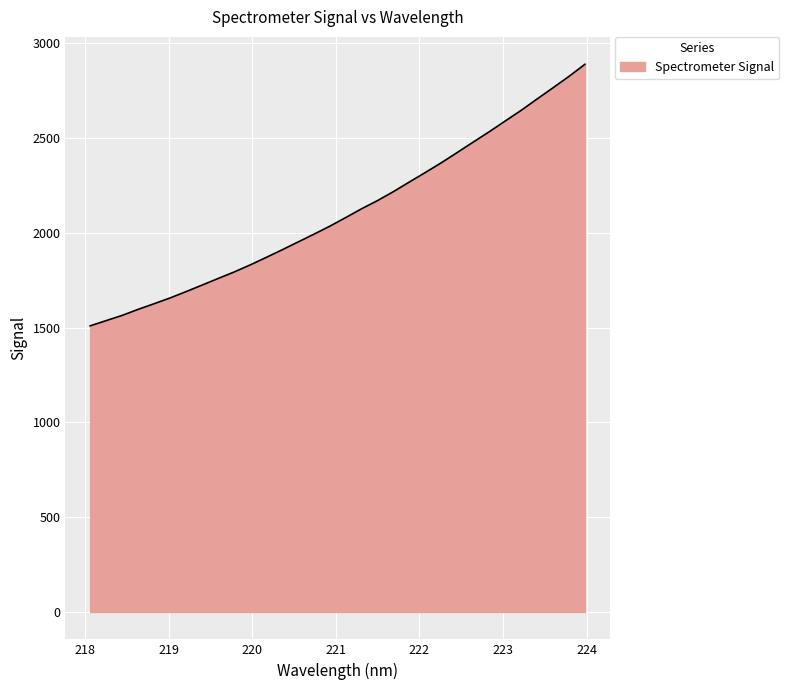

True or false: there are more than 1 points higher than both neighbors.

False